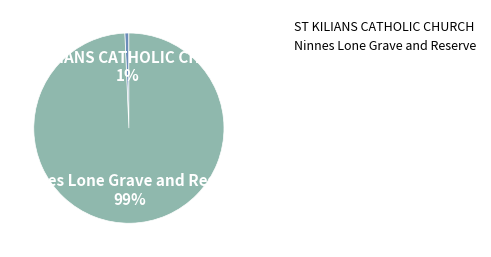

Between ST KILIANS CATHOLIC CHURCH and Ninnes Lone Grave and Reserve, which is larger?

Ninnes Lone Grave and Reserve